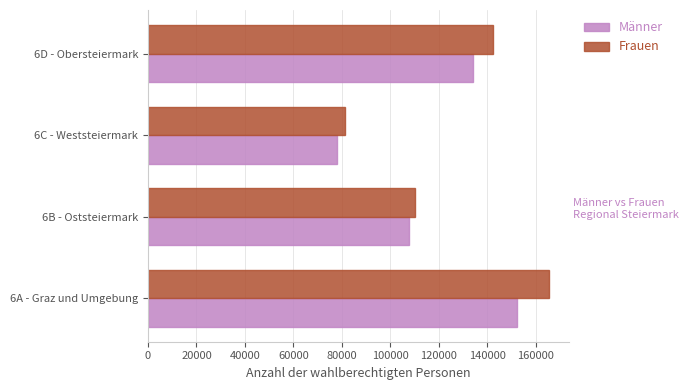

Rank the series at 6A - Graz und Umgebung from highest to lowest value.

Frauen, Männer